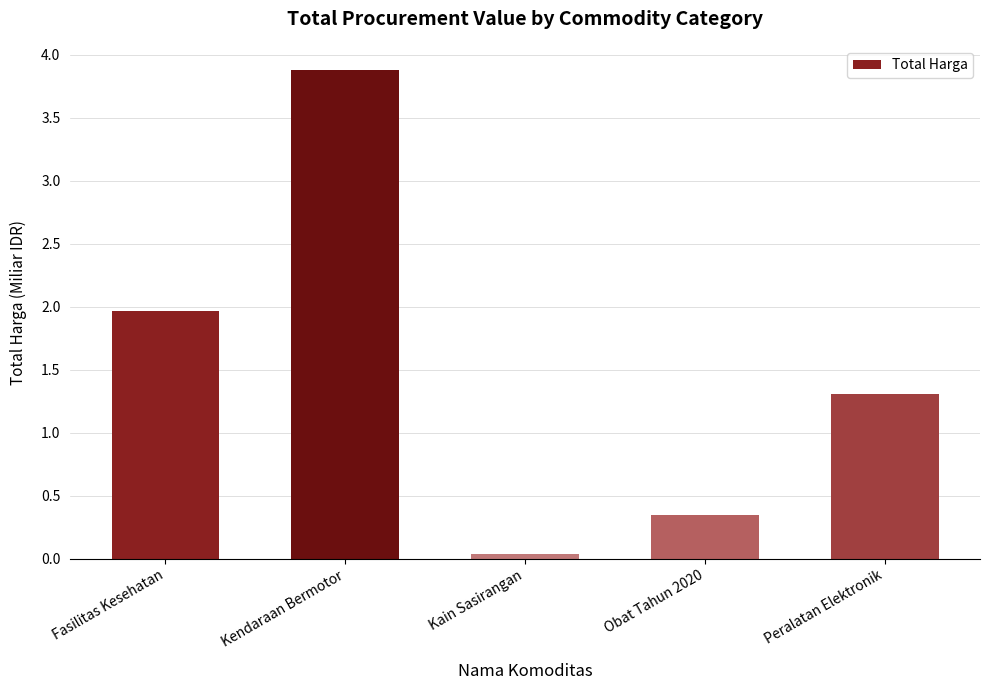

Where is the data nearest to the value 1?

Peralatan Elektronik